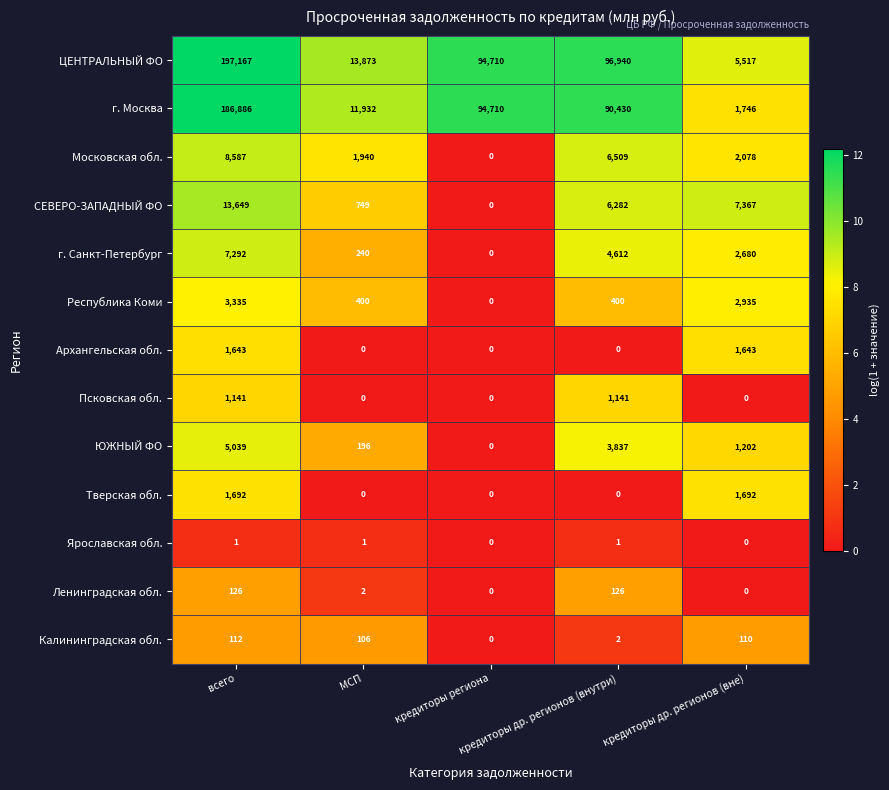

Which series changed the most between всего and кредиторы др. регионов (вне)?

ЦЕНТРАЛЬНЫЙ ФО